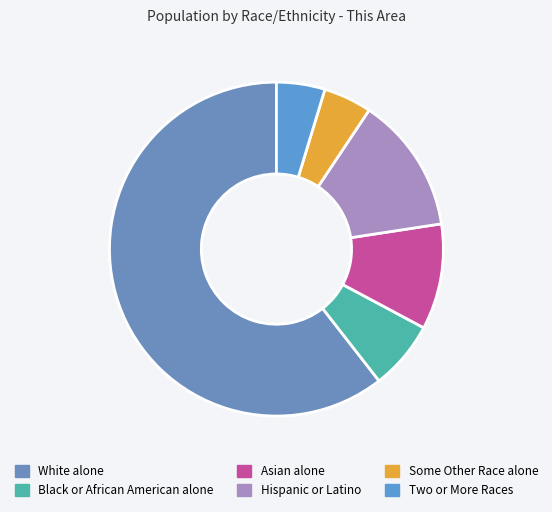

How much of the chart is everything except White alone?

39.5%